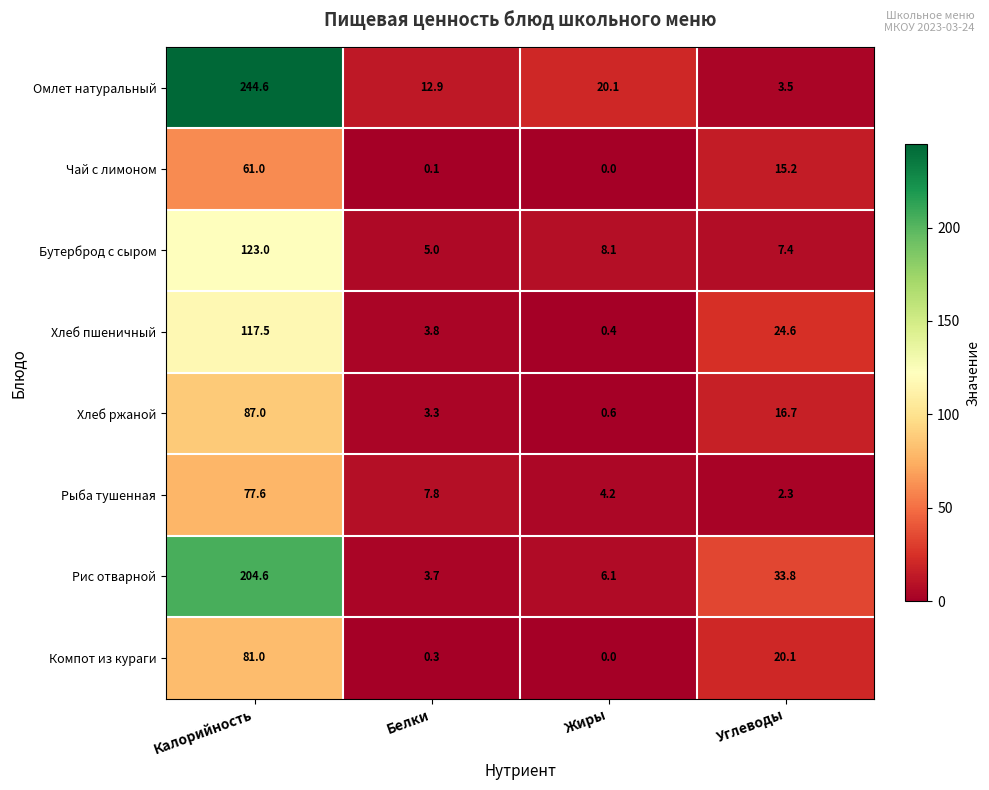

What is the greatest value displayed?

244.6